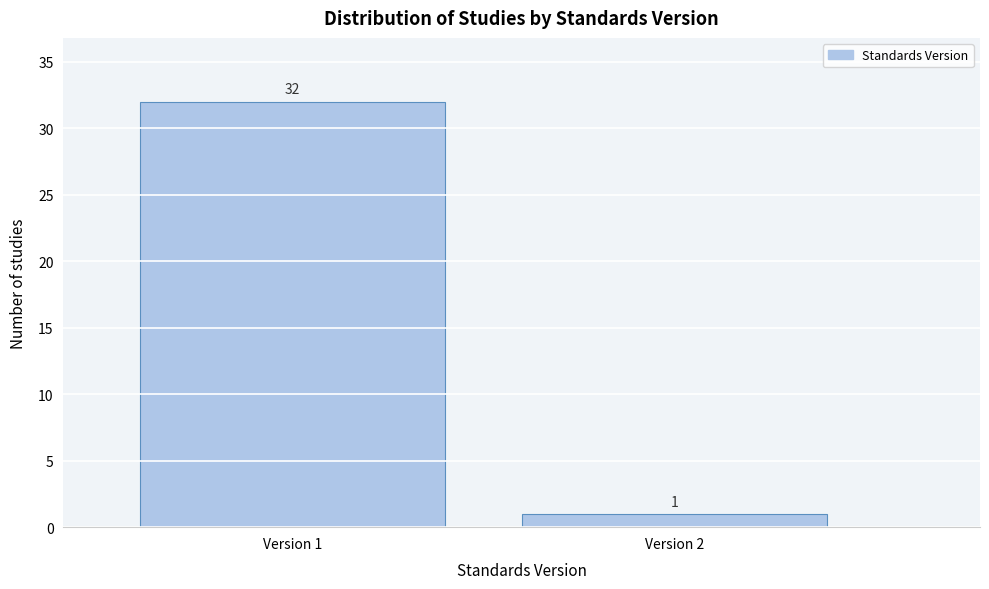

Reading left to right, what are all the values shown in this chart?

32	1